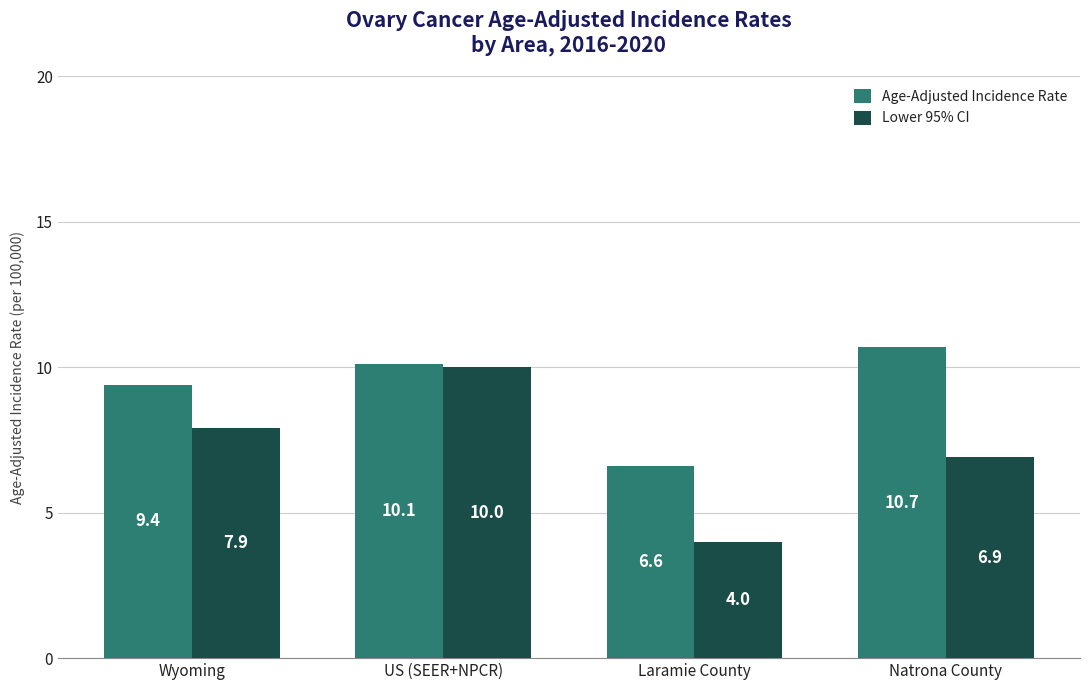

Does the chart contain stacked bars?

No